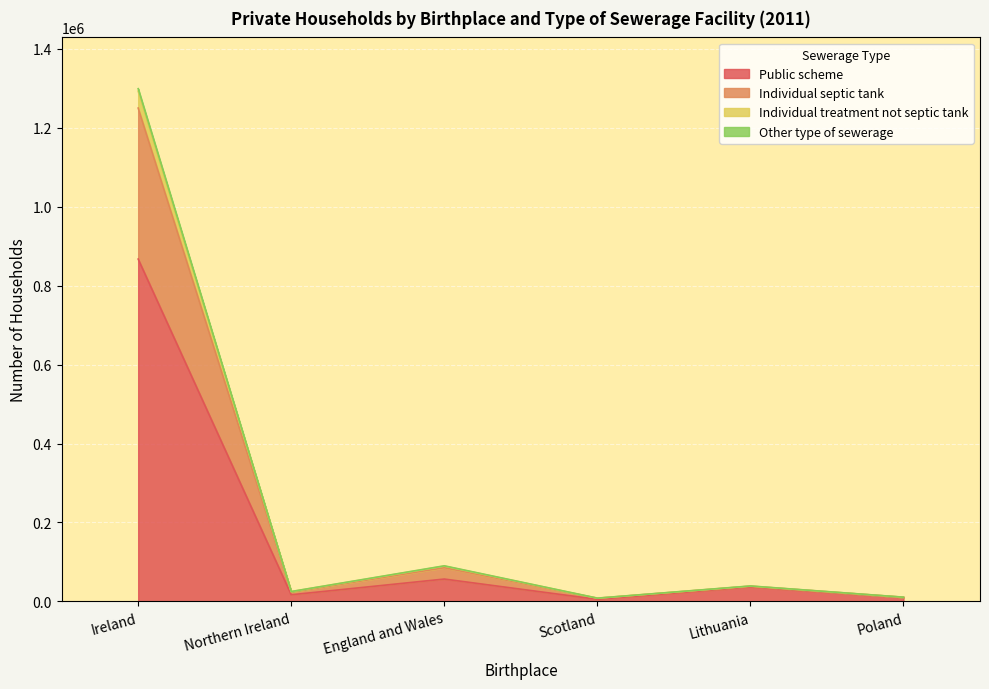

True or false: Other type of sewerage and Public scheme intersect in this chart.

False